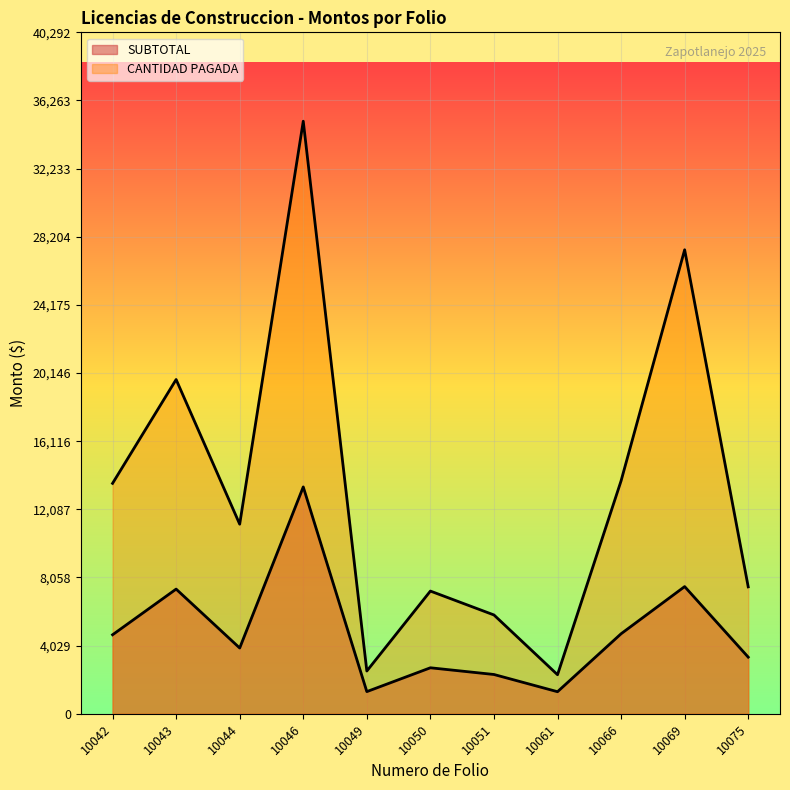

How many values in the SUBTOTAL series are below 3888?

5